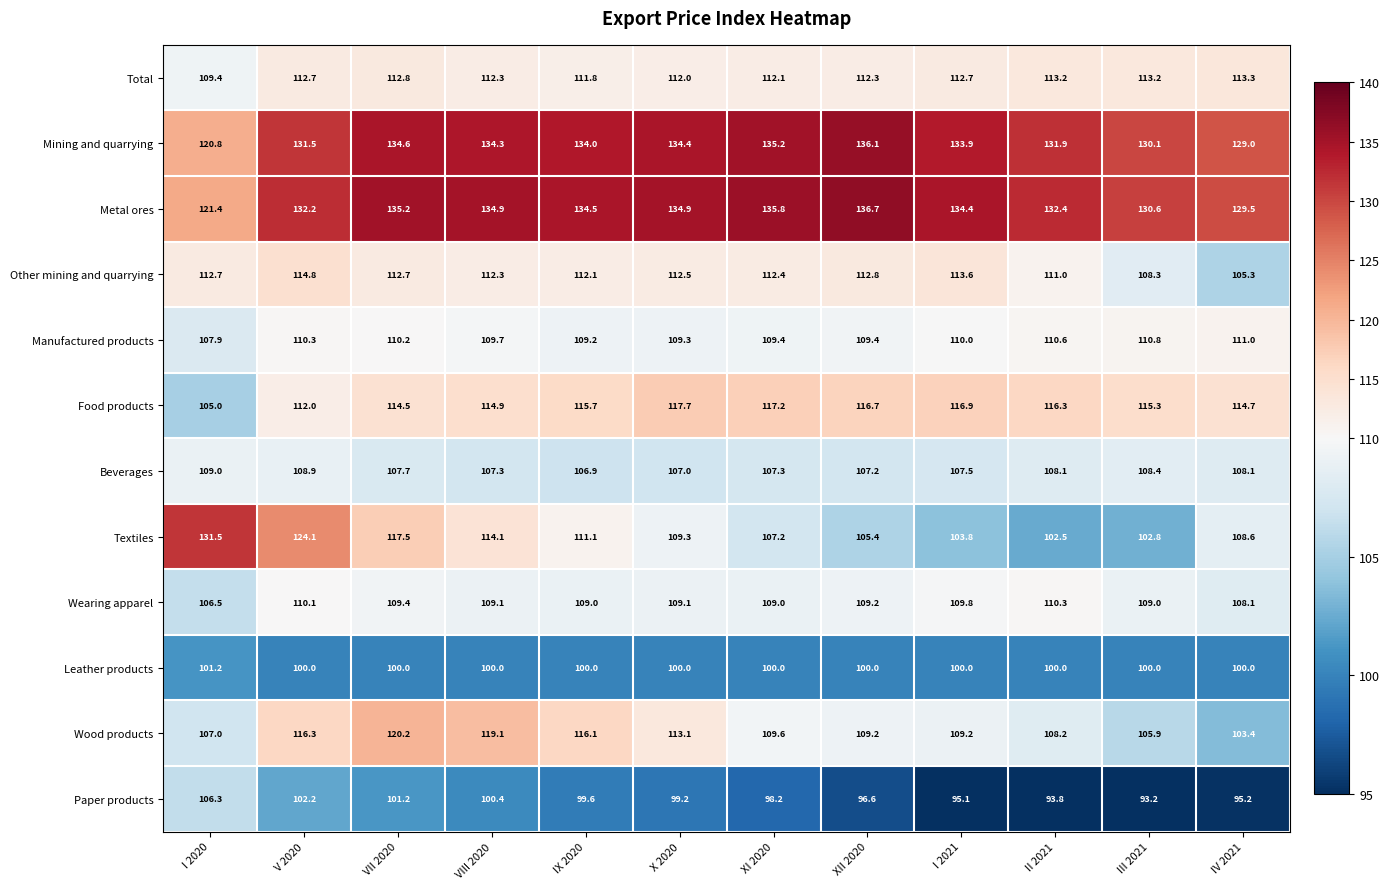

What is the highest value of the Wood products series?

120.2